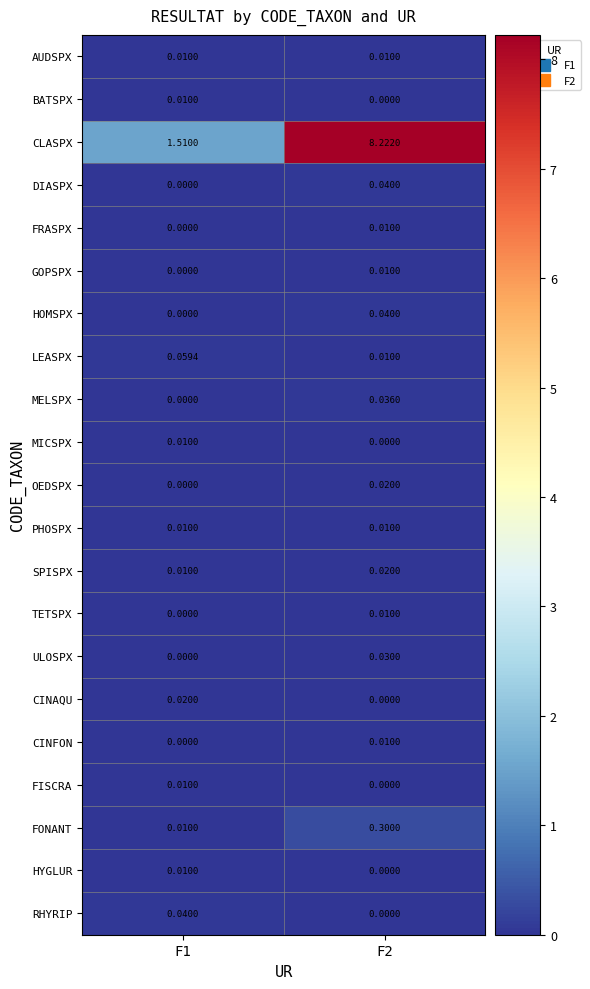

Which series has the largest range (max minus min)?

CLASPX